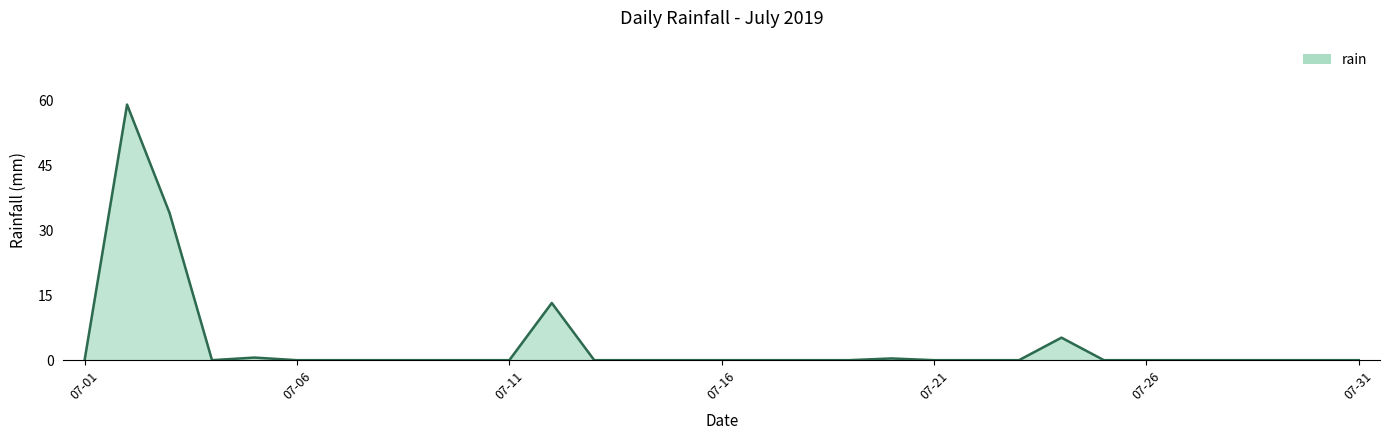

What is the maximum value shown in the chart?

59.0